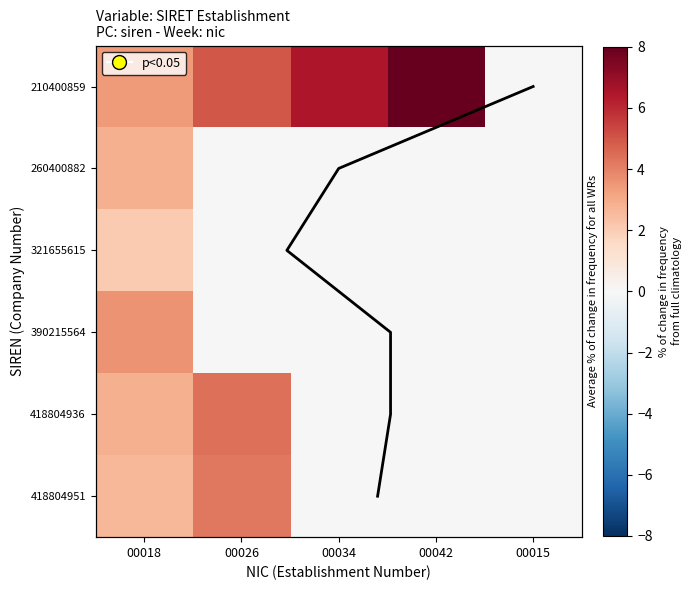

Which series has the largest total across all categories?

210400859